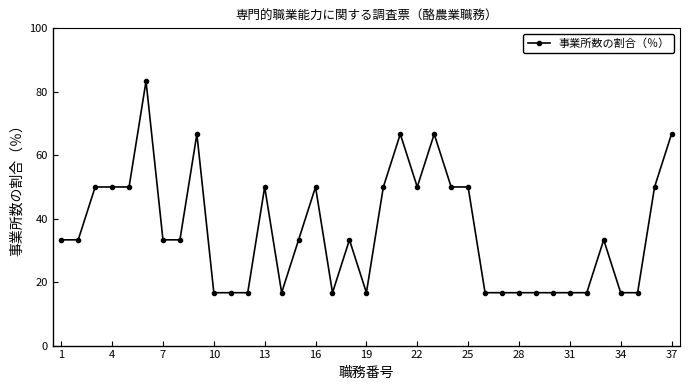

What is the average value?

36.0